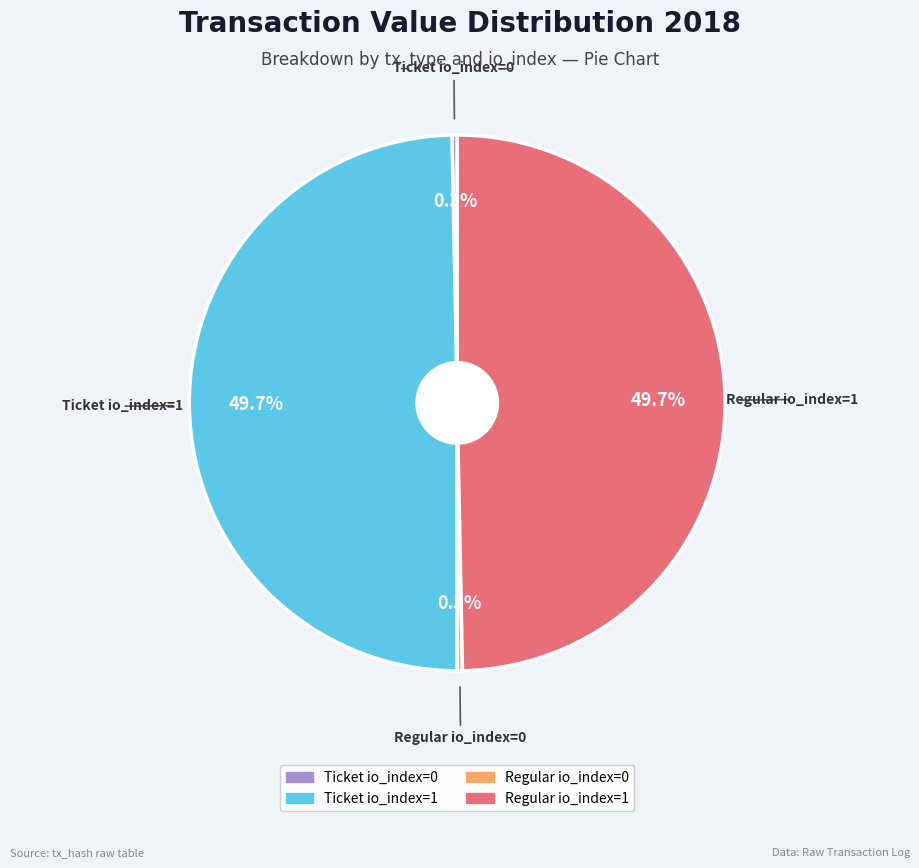

What percentage is the Ticket io_index=1 slice, to the nearest percent?

50%